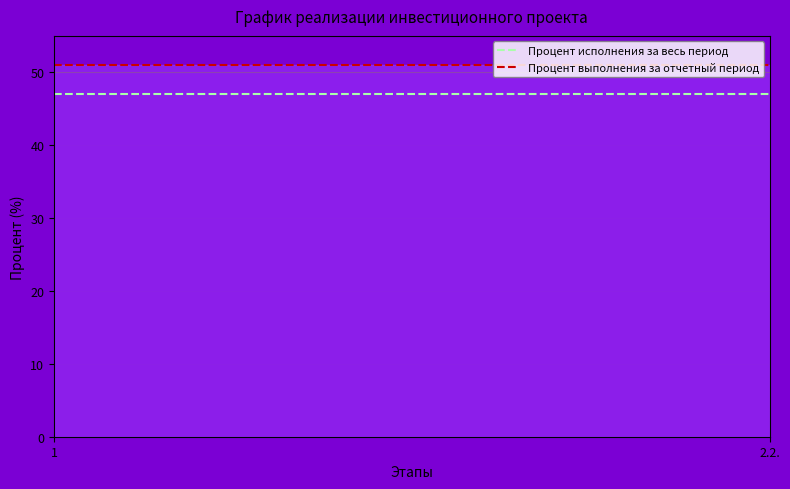

Does the chart have visible grid lines?

Yes